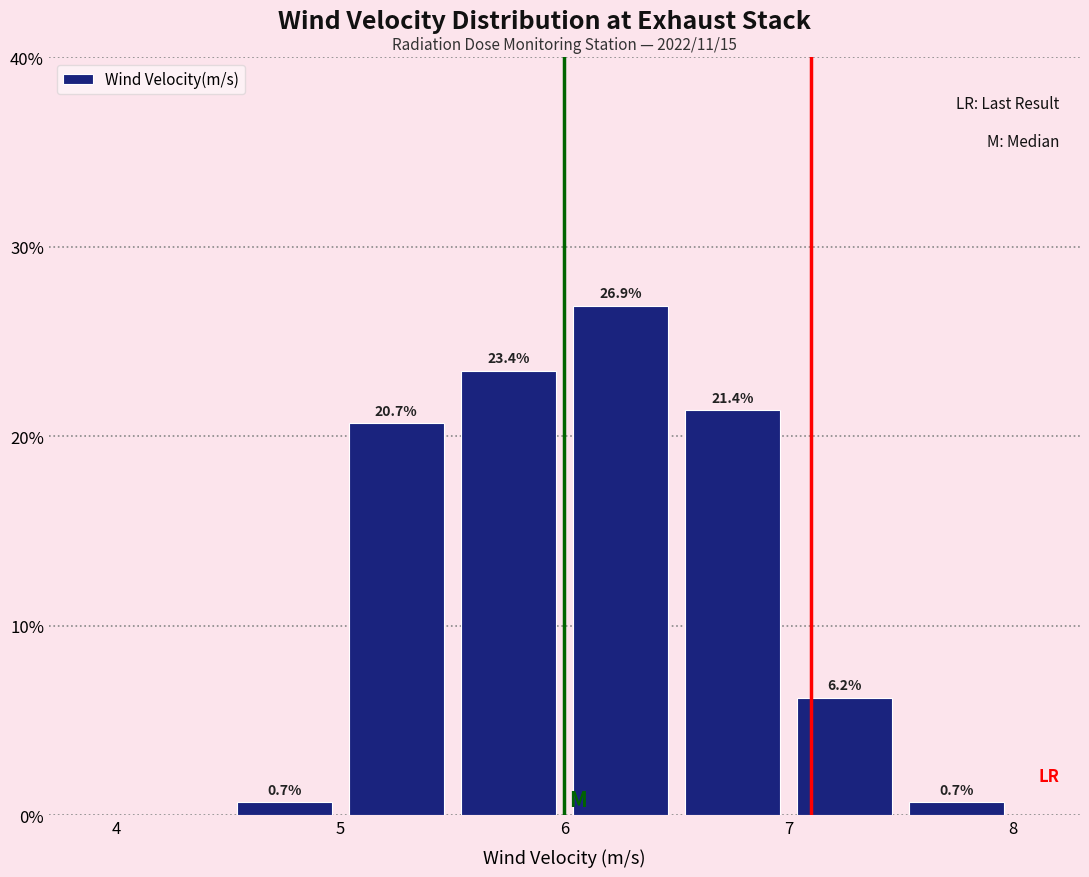

Over which range of the x-axis is the bar tallest?

6.0 to 6.5